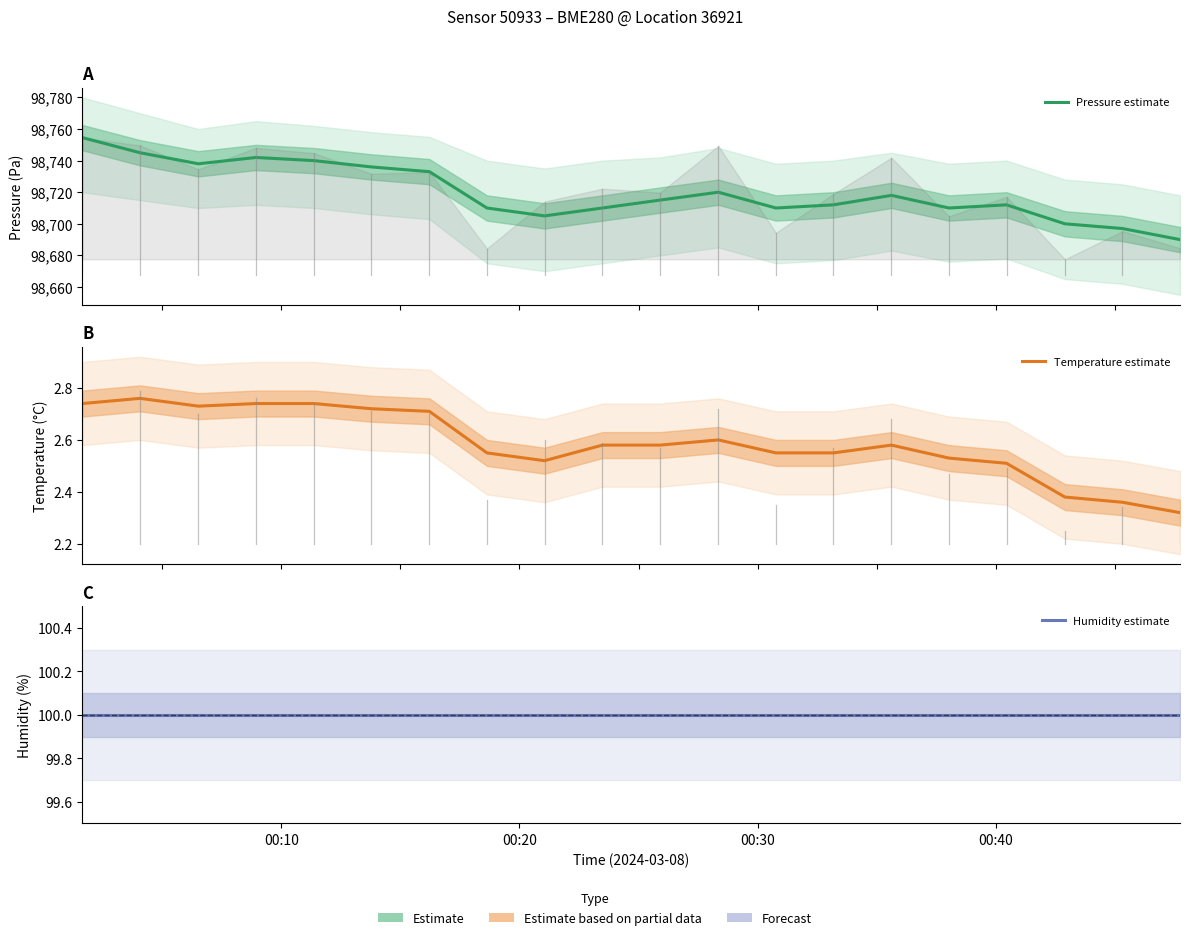

Rank the series by their maximum value, from lowest to highest.

Temperature estimate, Humidity estimate, Pressure estimate